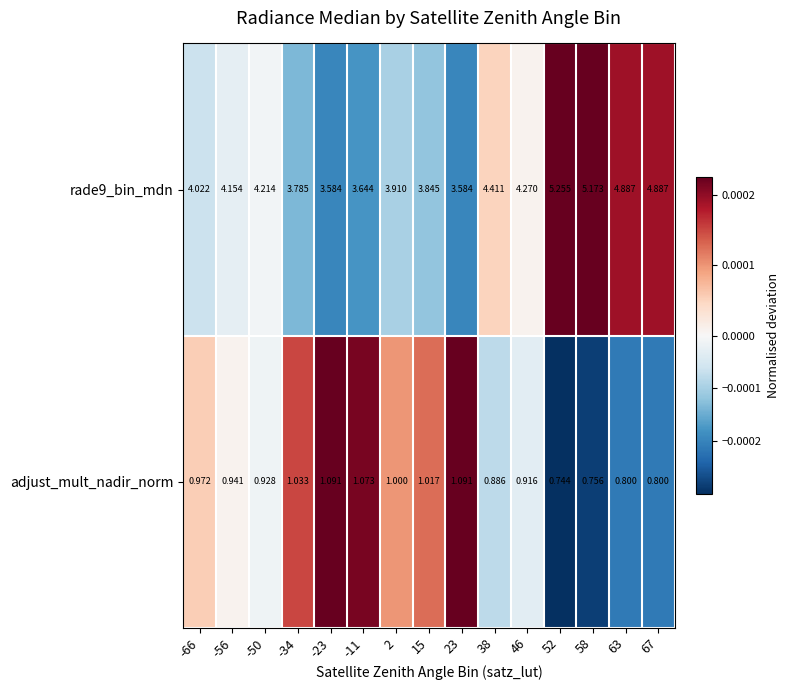

List the series in order of their overall mean, lowest first.

adjust_mult_nadir_norm, rade9_bin_mdn